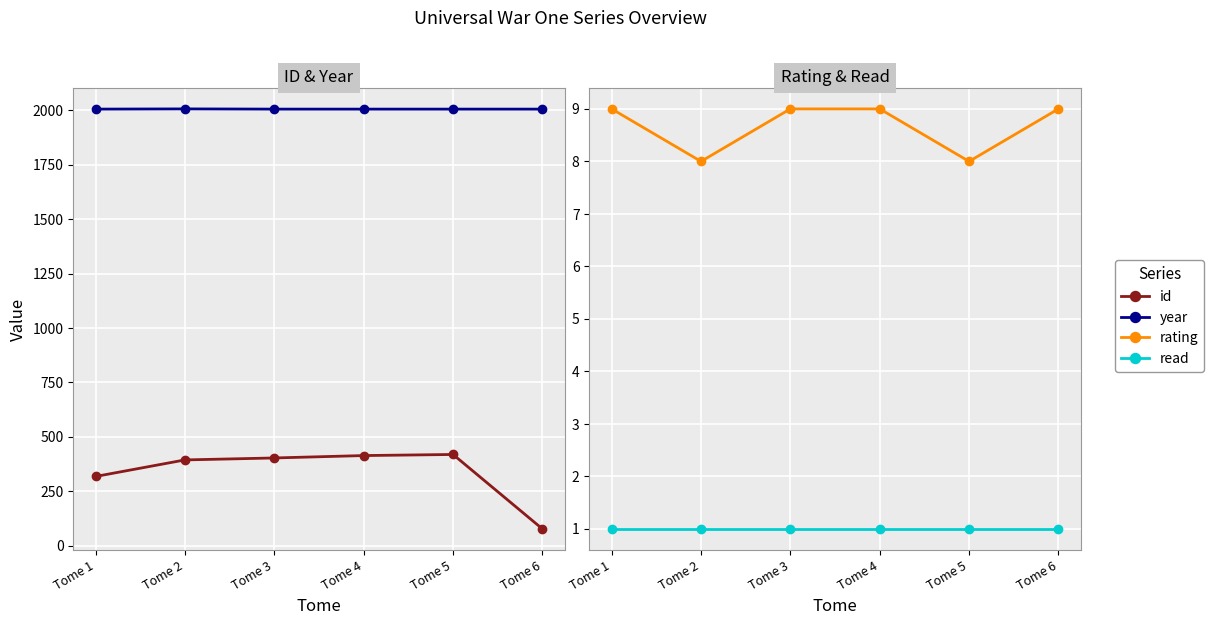

What is the minimum value for year?

2006